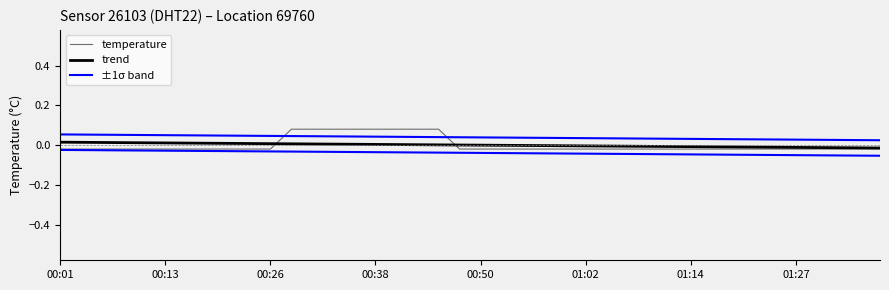

The value of trend at 39 is -0.0. True or false?

True